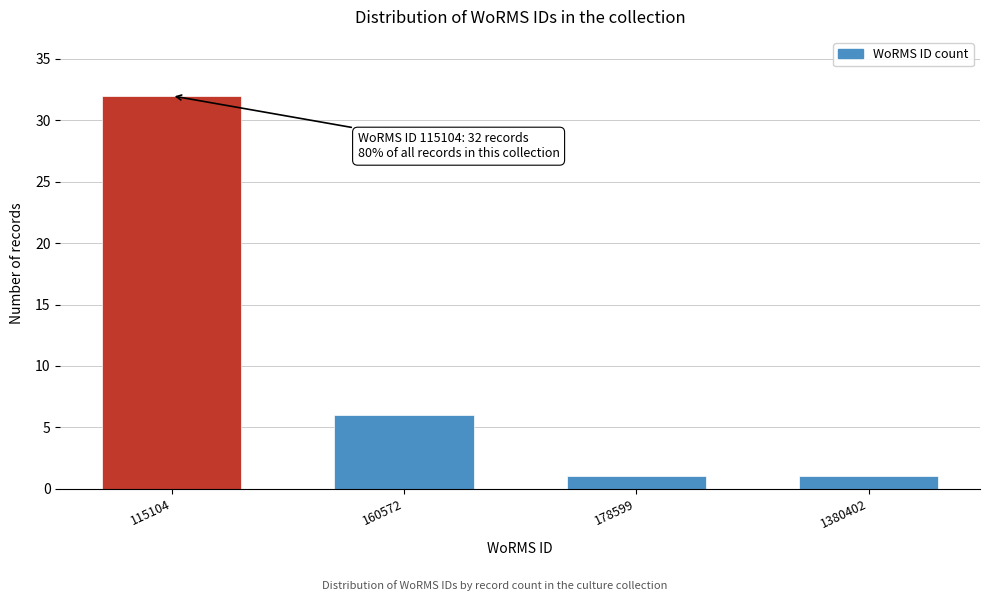

Reading left to right, transcribe all the data shown in this chart.

115104=32	160572=6	178599=1	1380402=1